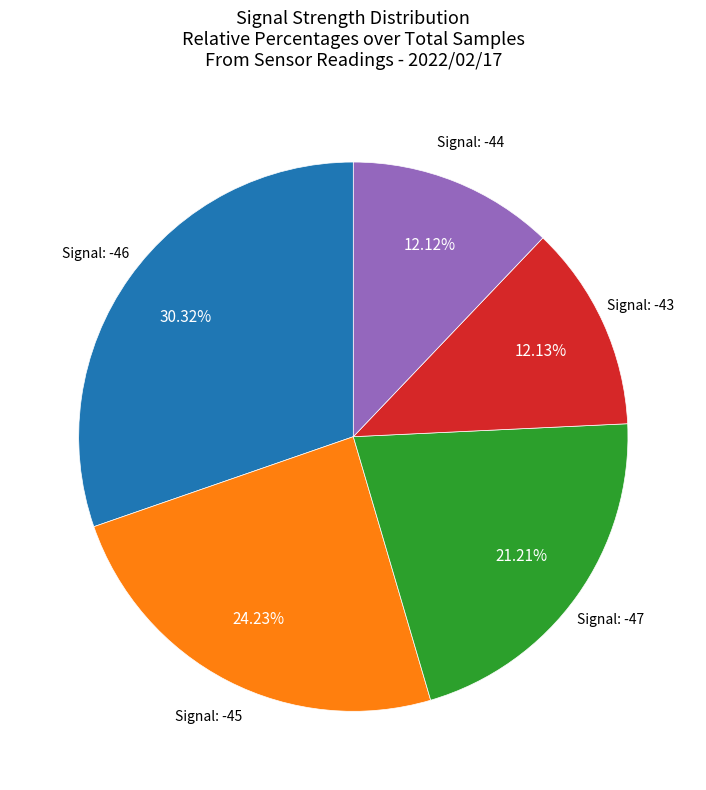

Does any single category account for the majority?

No